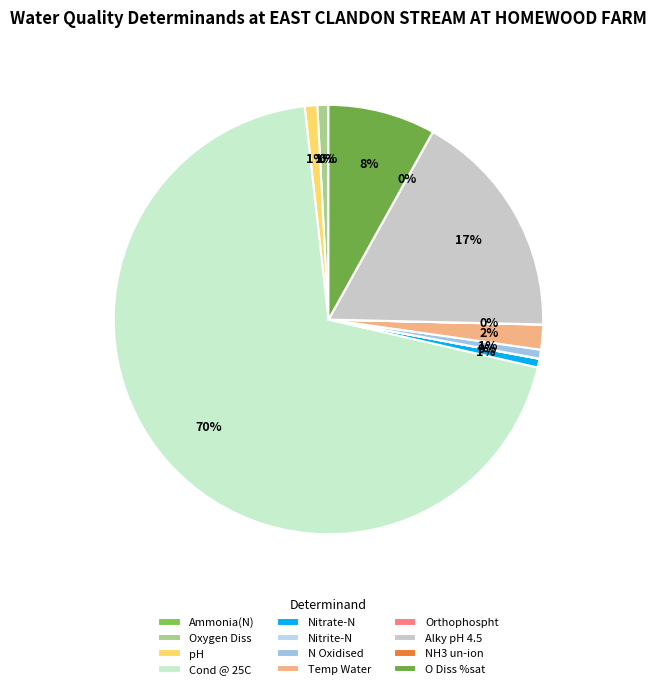

How much of the chart is everything except Orthophospht?

100.0%